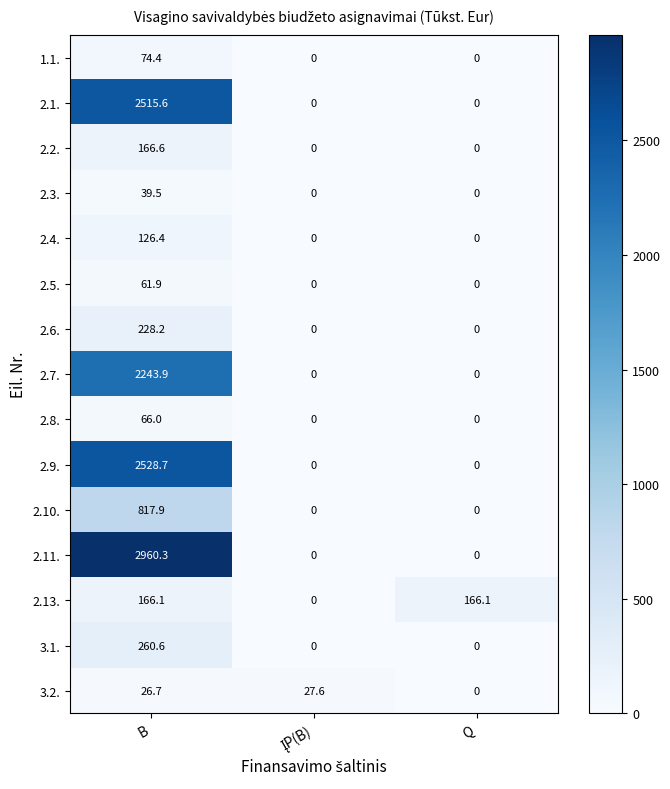

Count the number of data series in this chart.

15